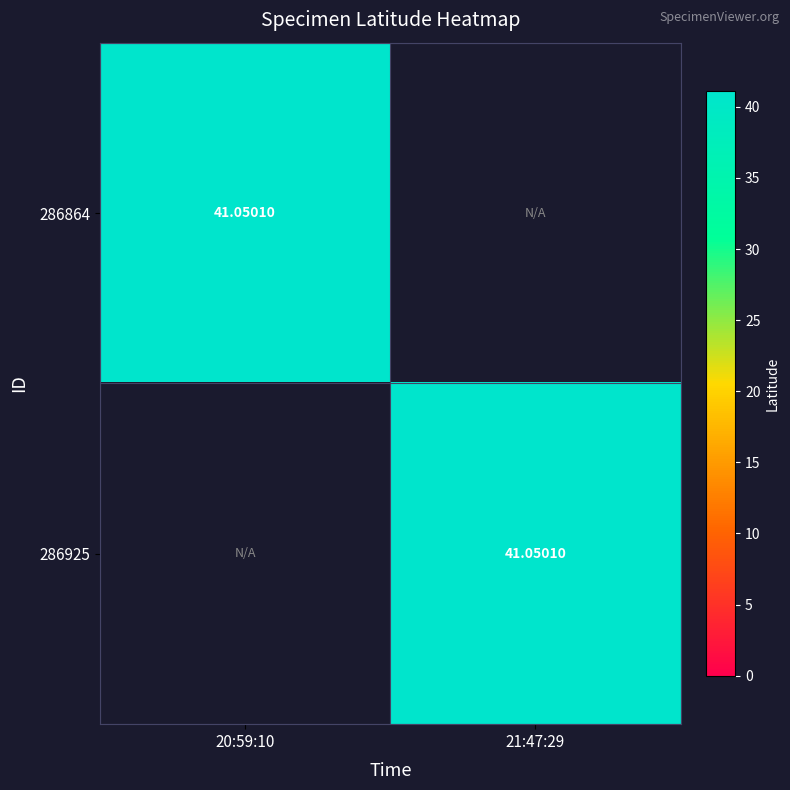

At which label does 286925 reach its minimum?

20:59:10